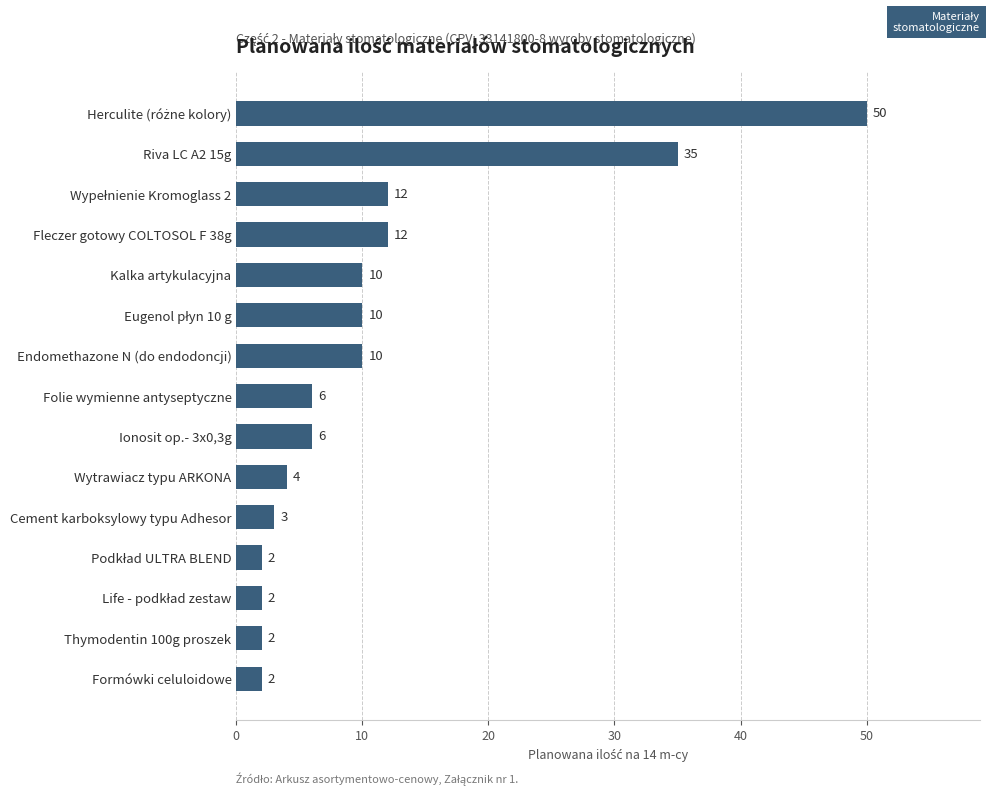

True or false: the data shows 10 at Kalka artykulacyjna.

True